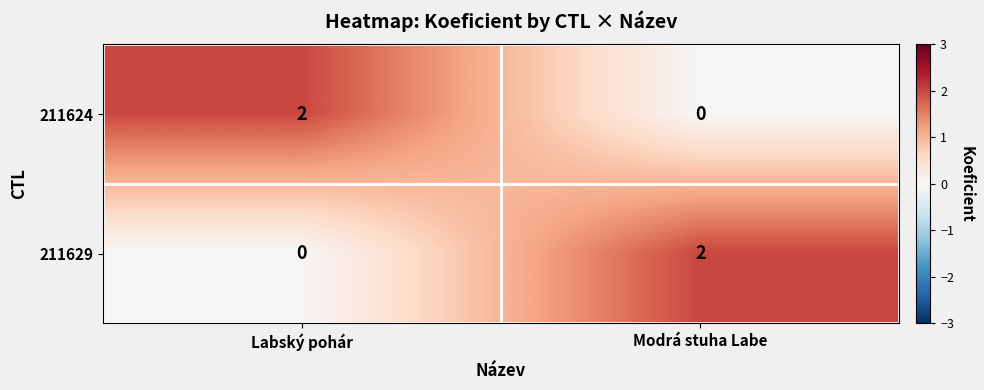

Reading left to right, what are all the values shown in this chart?

211624: Labský pohár=2	Modrá stuha Labe=0
211629: Labský pohár=0	Modrá stuha Labe=2